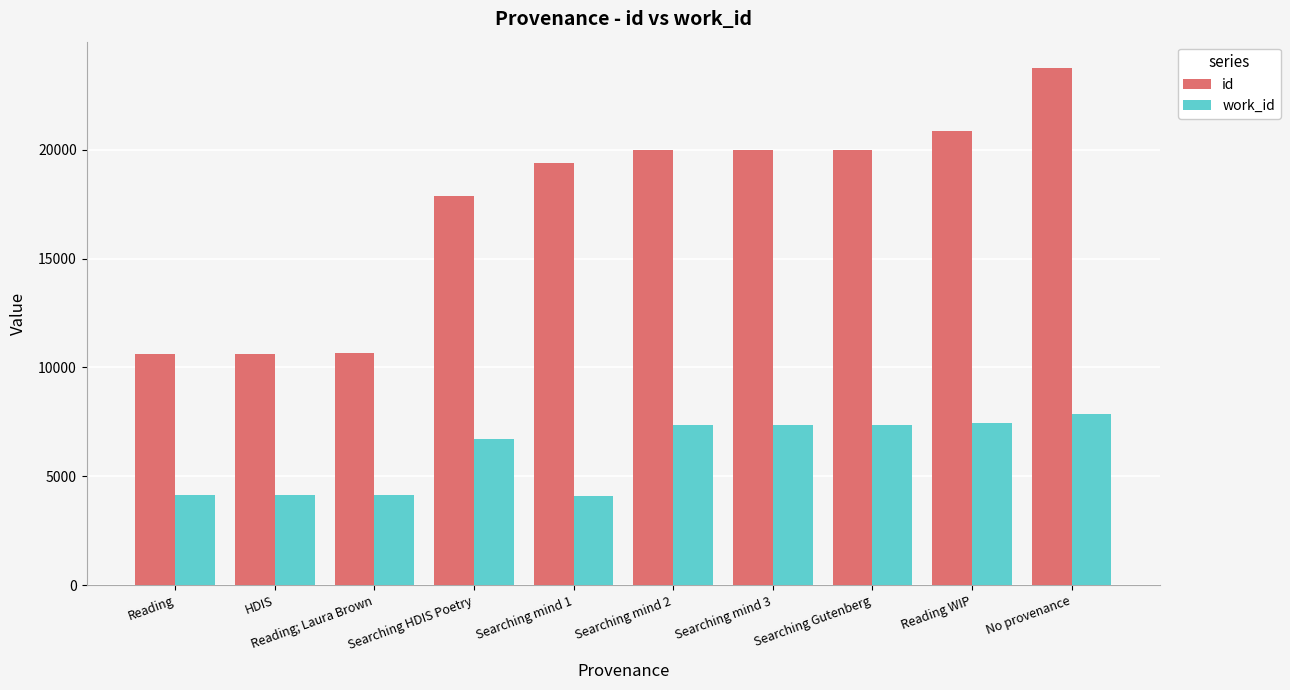

How many groups of bars are there?

10